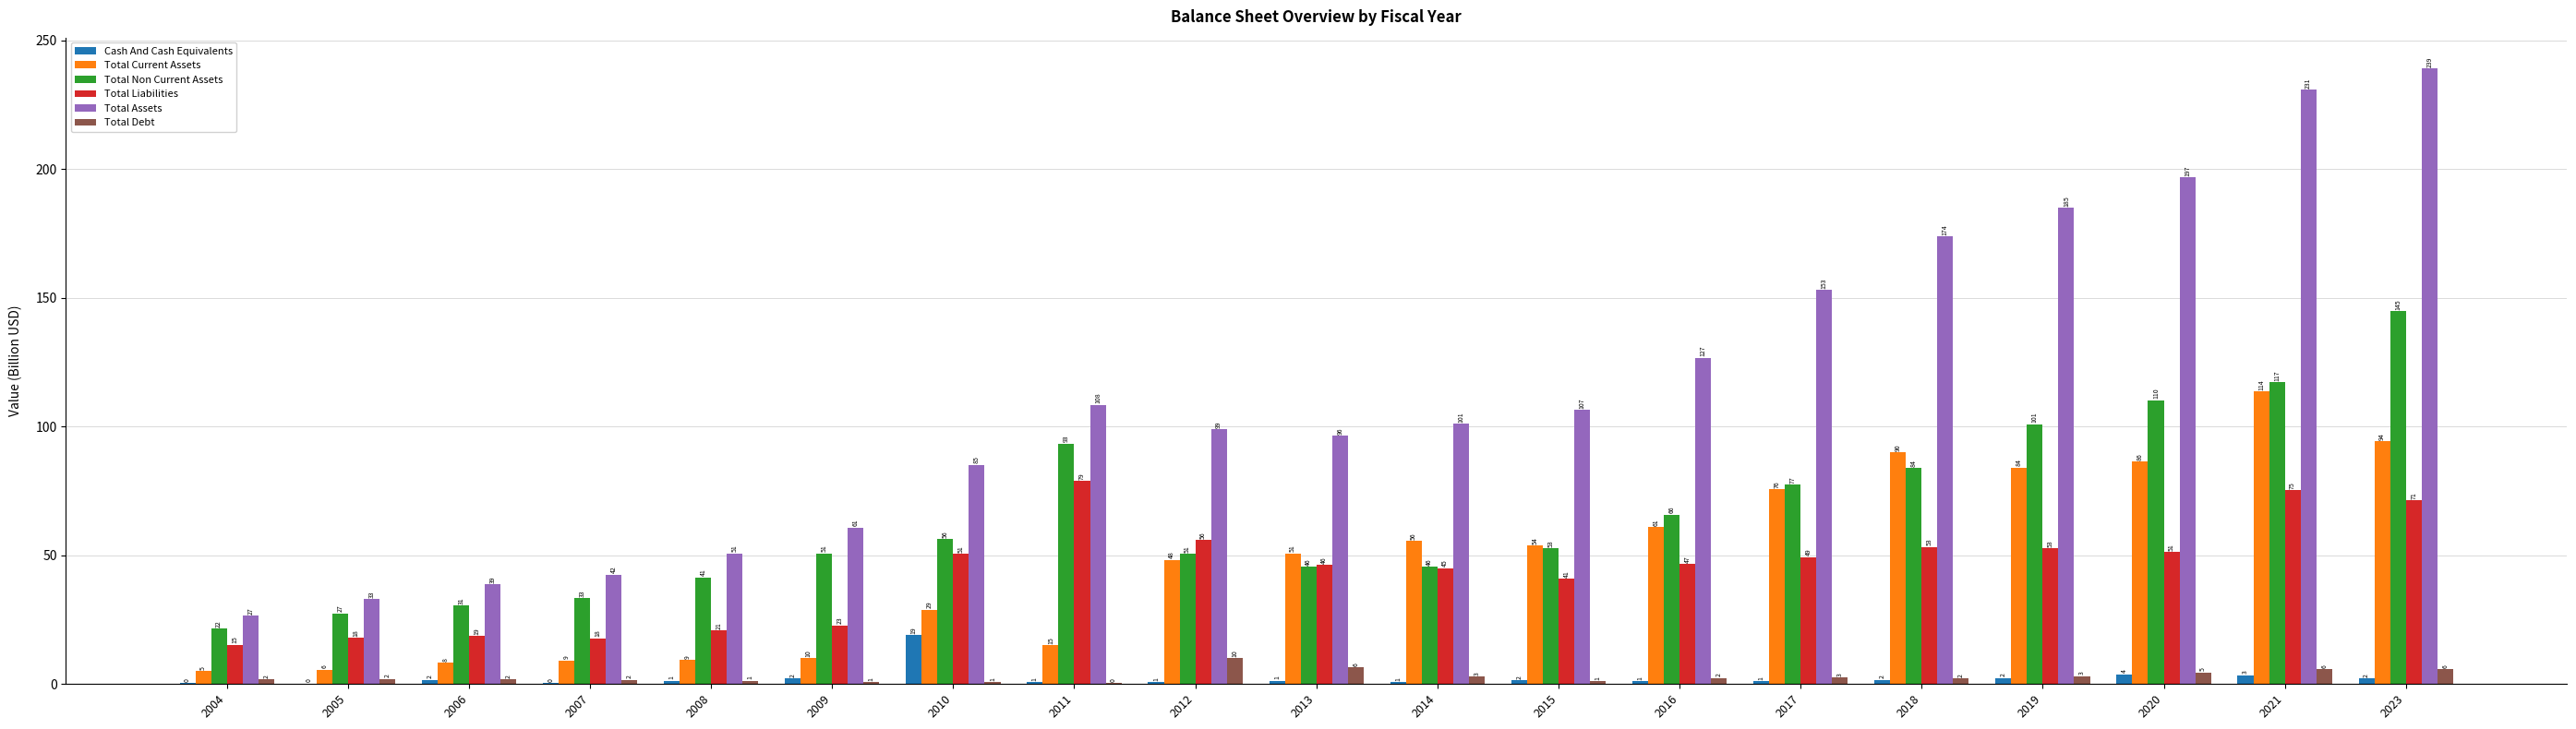

Count the number of categories in the chart.

19